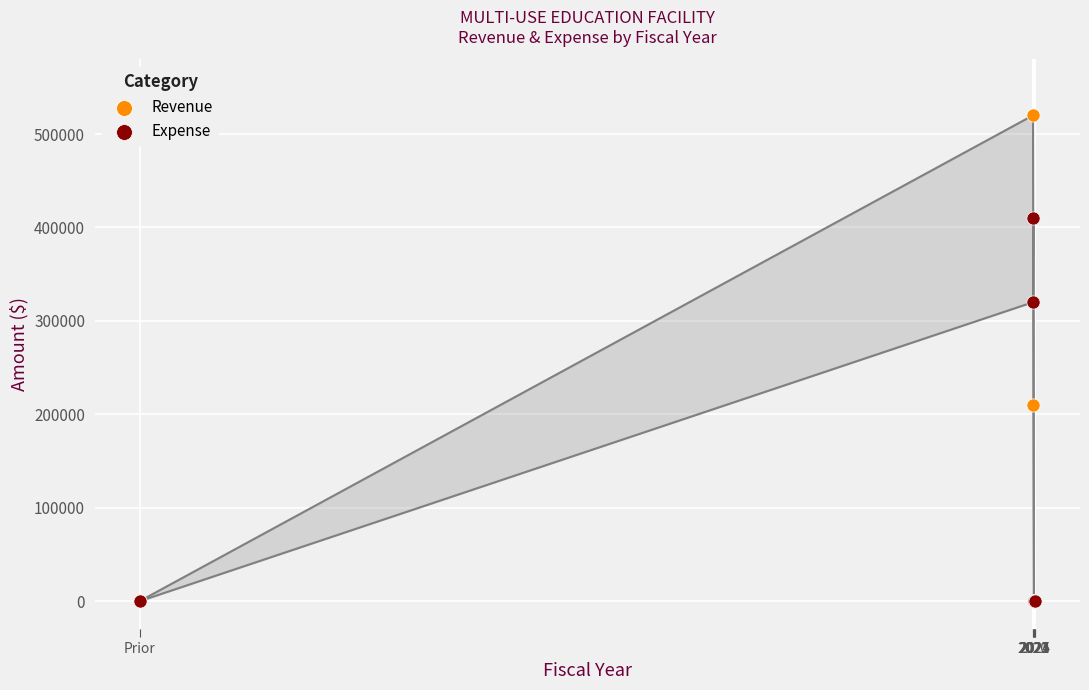

What are all the series names shown in the legend?

Revenue, Expense